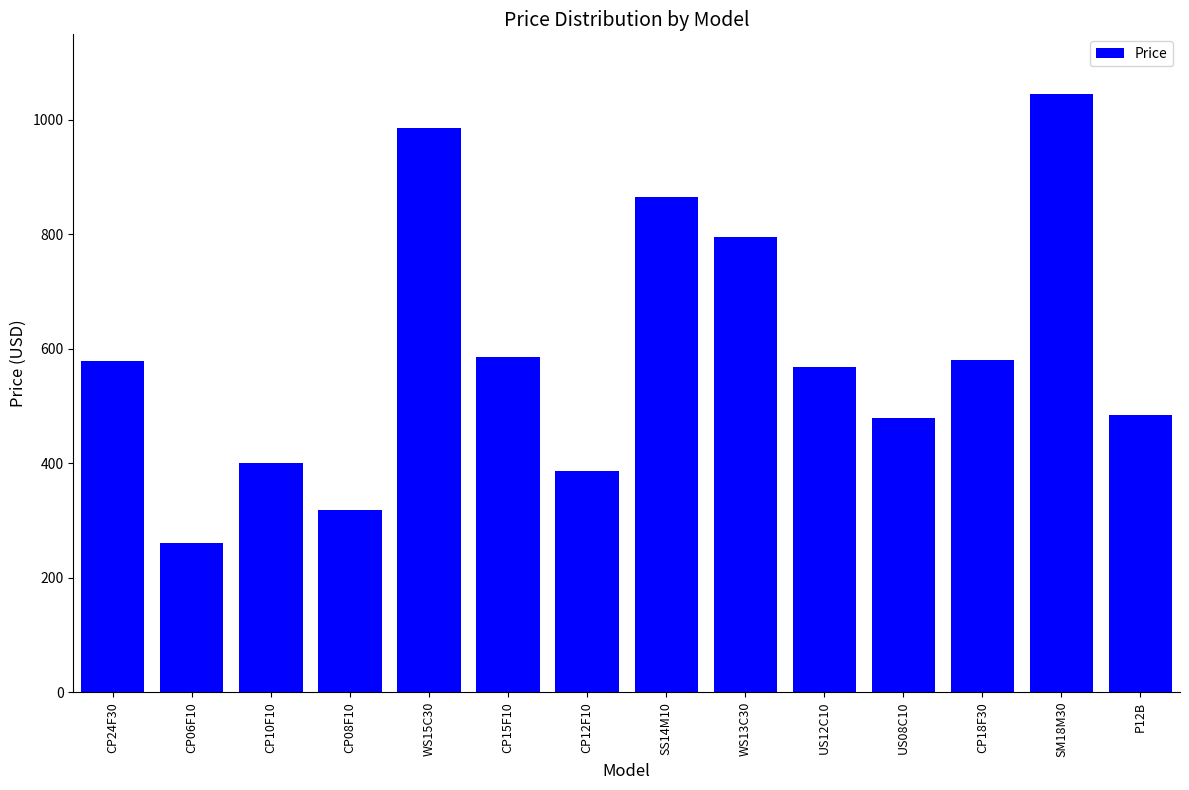

Does the chart contain stacked bars?

No